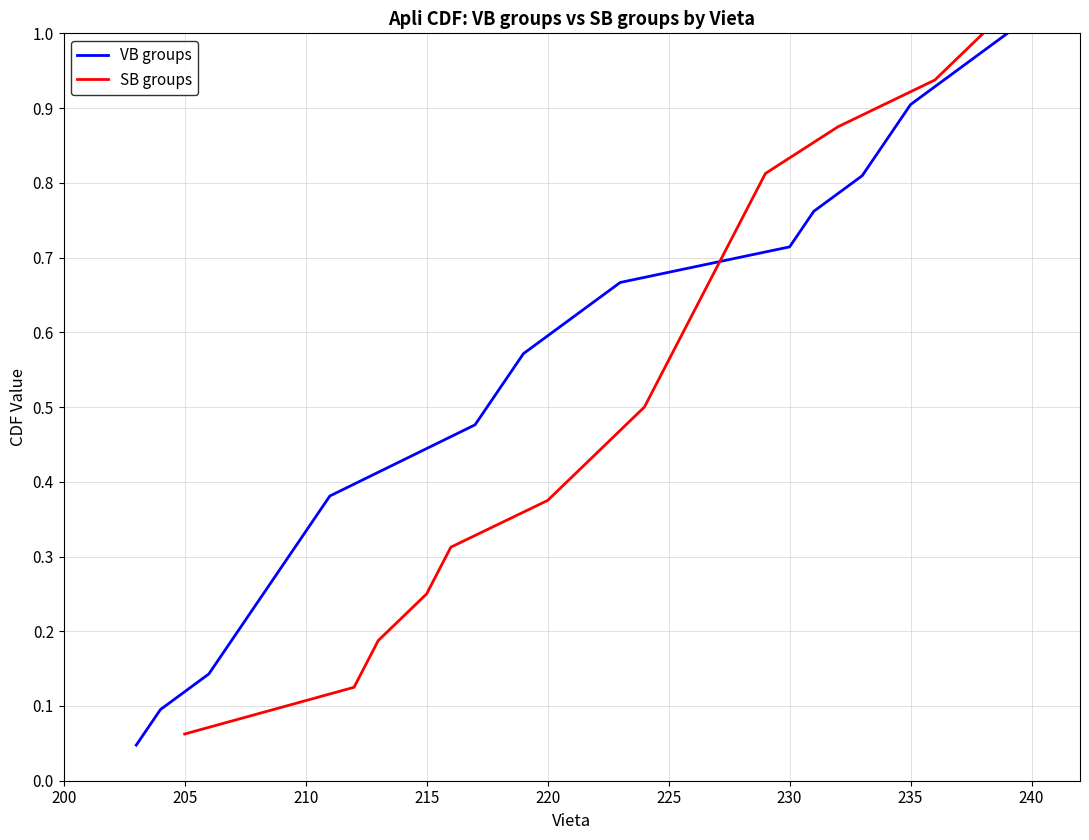

The value at 210 is 0.3. True or false?

False